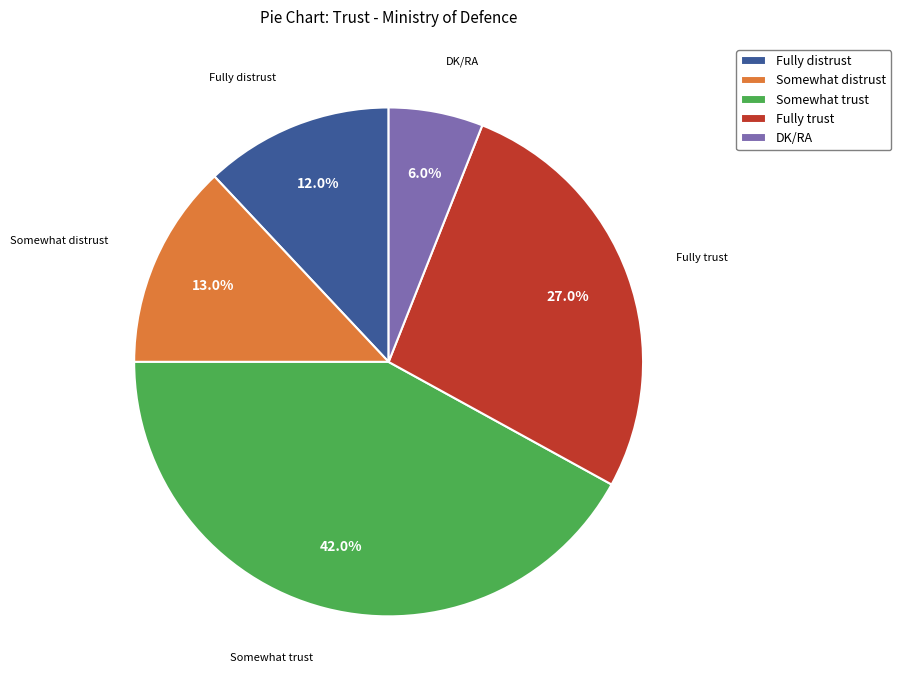

Is DK/RA the majority of the pie?

No